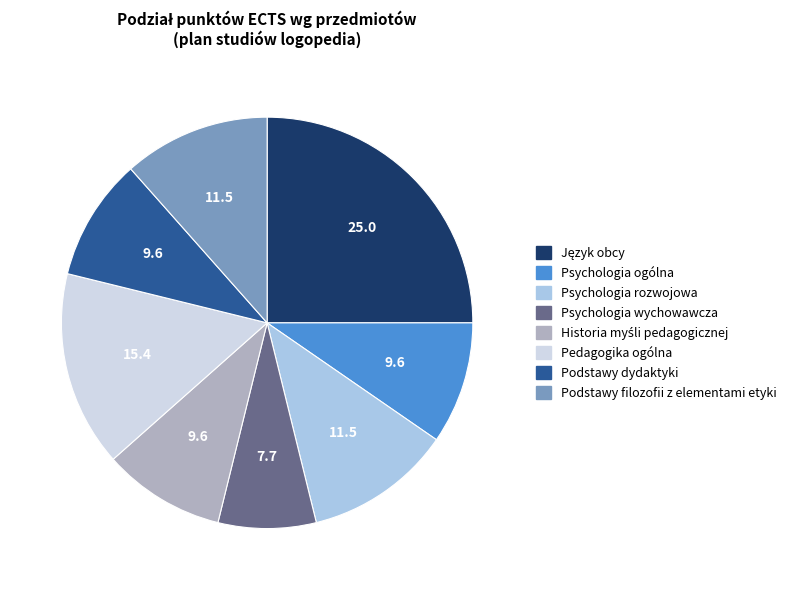

Do Psychologia rozwojowa and Psychologia wychowawcza together represent more than half of the pie?

No